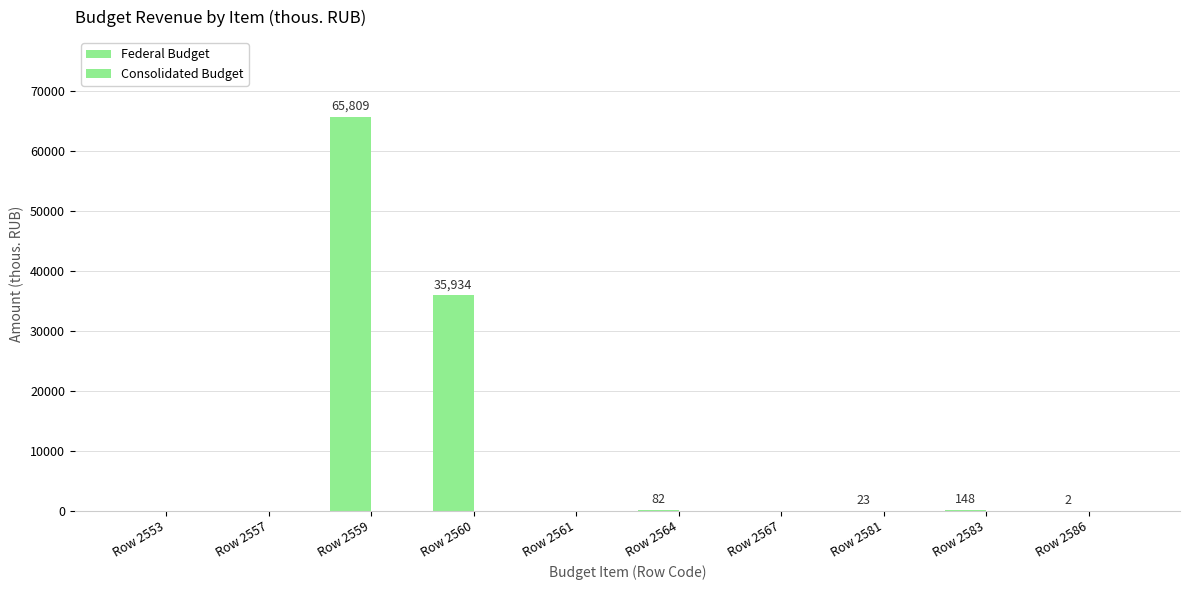

Reading right to left, extract all data points from this chart.

Federal Budget: Row 2586=2	Row 2583=148	Row 2581=23	Row 2567=0	Row 2564=82	Row 2561=0	Row 2560=35934	Row 2559=65809	Row 2557=0	Row 2553=0
Consolidated Budget: Row 2586=0	Row 2583=0	Row 2581=0	Row 2567=0	Row 2564=0	Row 2561=0	Row 2560=0	Row 2559=0	Row 2557=0	Row 2553=0